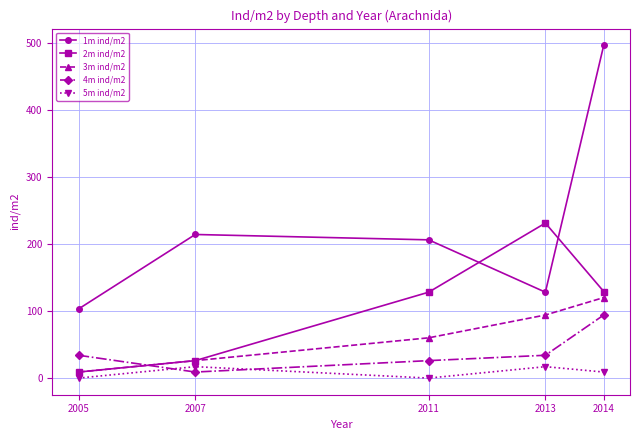

In 4m ind/m2, how many points are lower than both neighbors (excluding endpoints)?

1